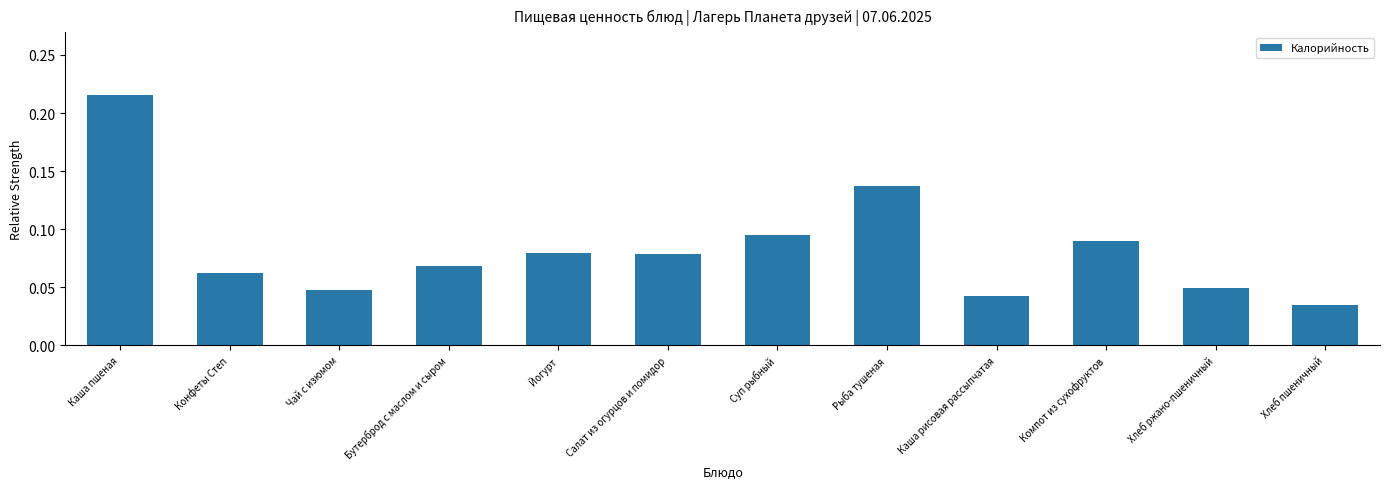

What is the label of the 1st bar from the left?

Каша пшеная